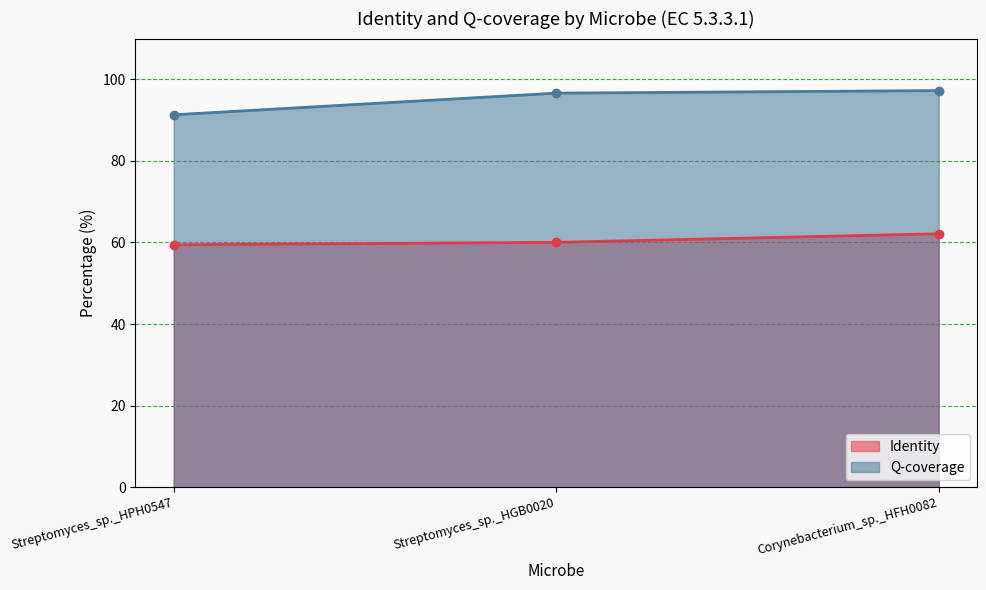

What value does the Identity series have at Streptomyces_sp._HGB0020?

60.0